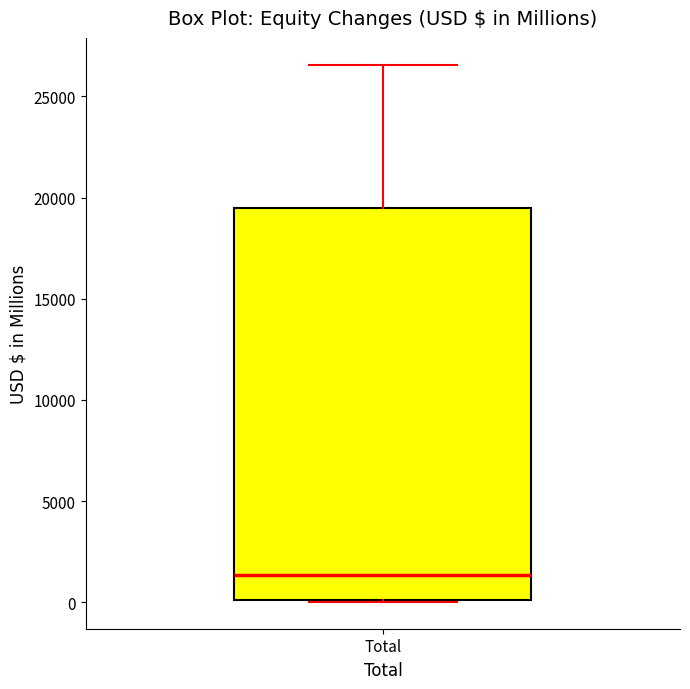

Read this box plot against the y-axis: the position of the median line, the range covered by the box, and the ends of both whiskers. The values are not printed on the chart, so give them approximately, as read against the axis.

median 1500, box 0 to 19500, whiskers 0 to 26500